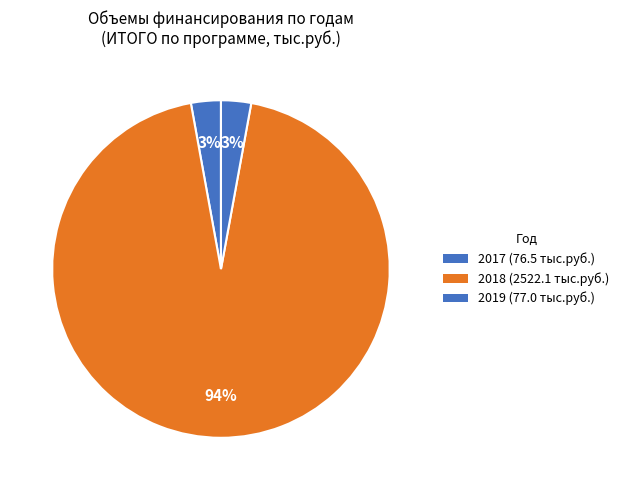

Which category accounts for the majority?

2018